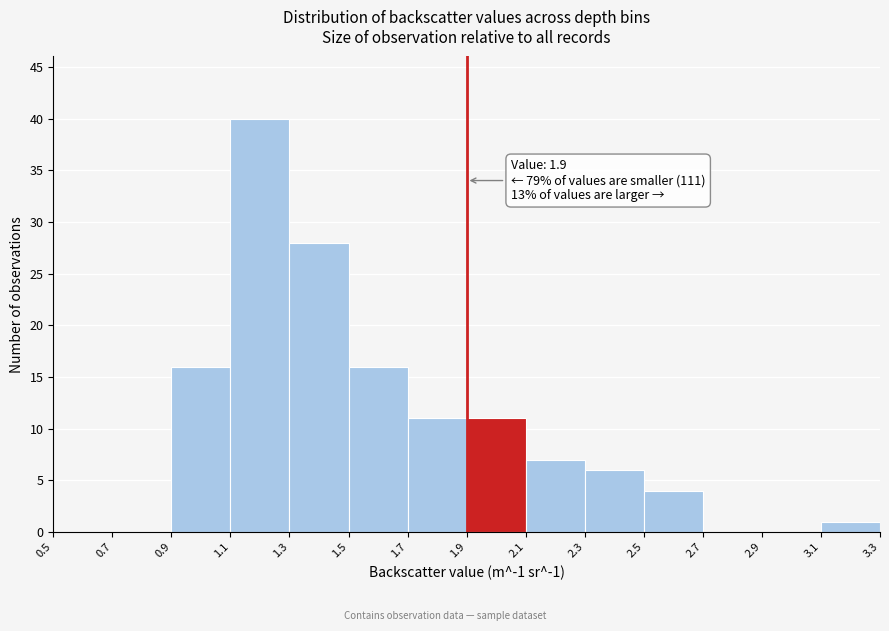

Which range on the x-axis has the tallest bar?

1.1 to 1.3